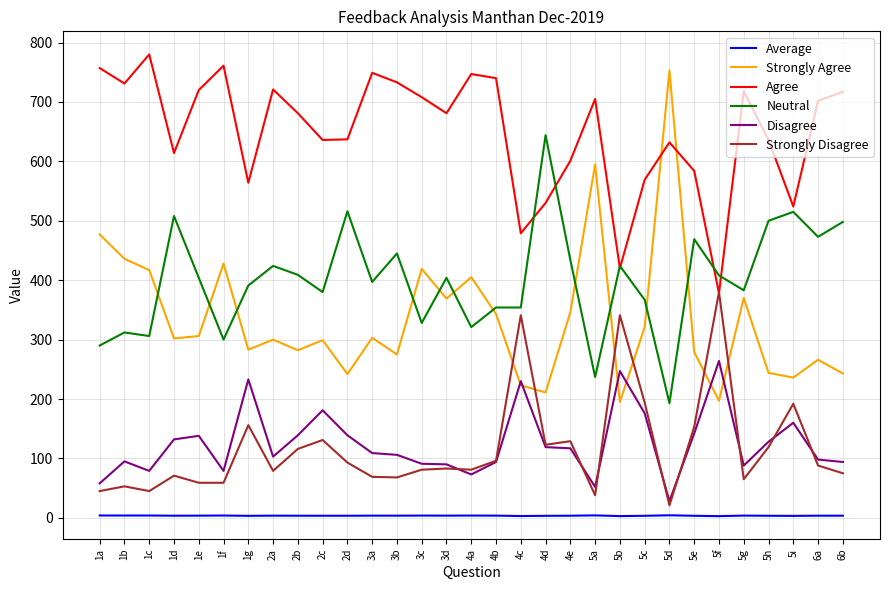

How many interior local peaks does the Agree series have?

8